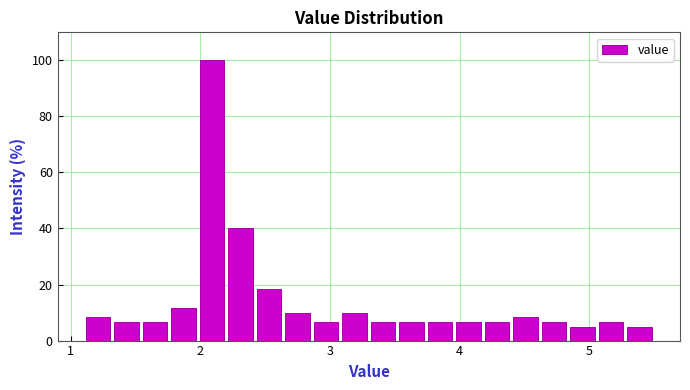

Around what value on the x-axis is the tallest bar? Give the approximate position of its centre, as read against the axis.

2.1